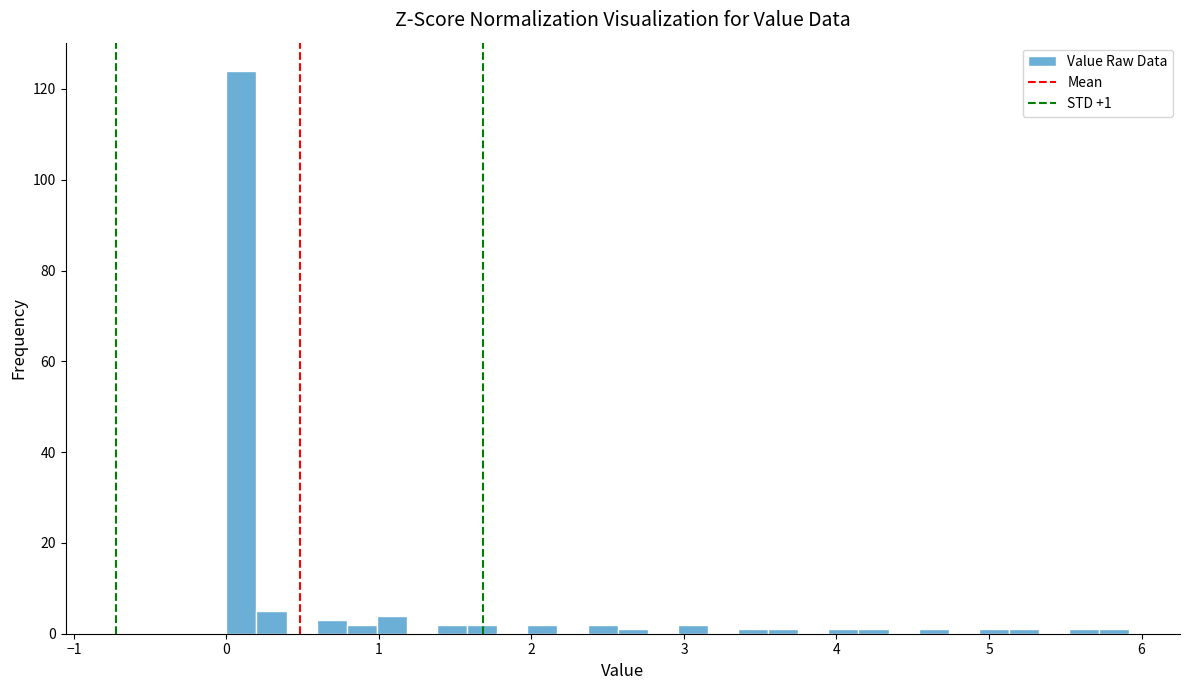

Read against the x-axis, roughly where is the centre of the tallest bar?

0.1